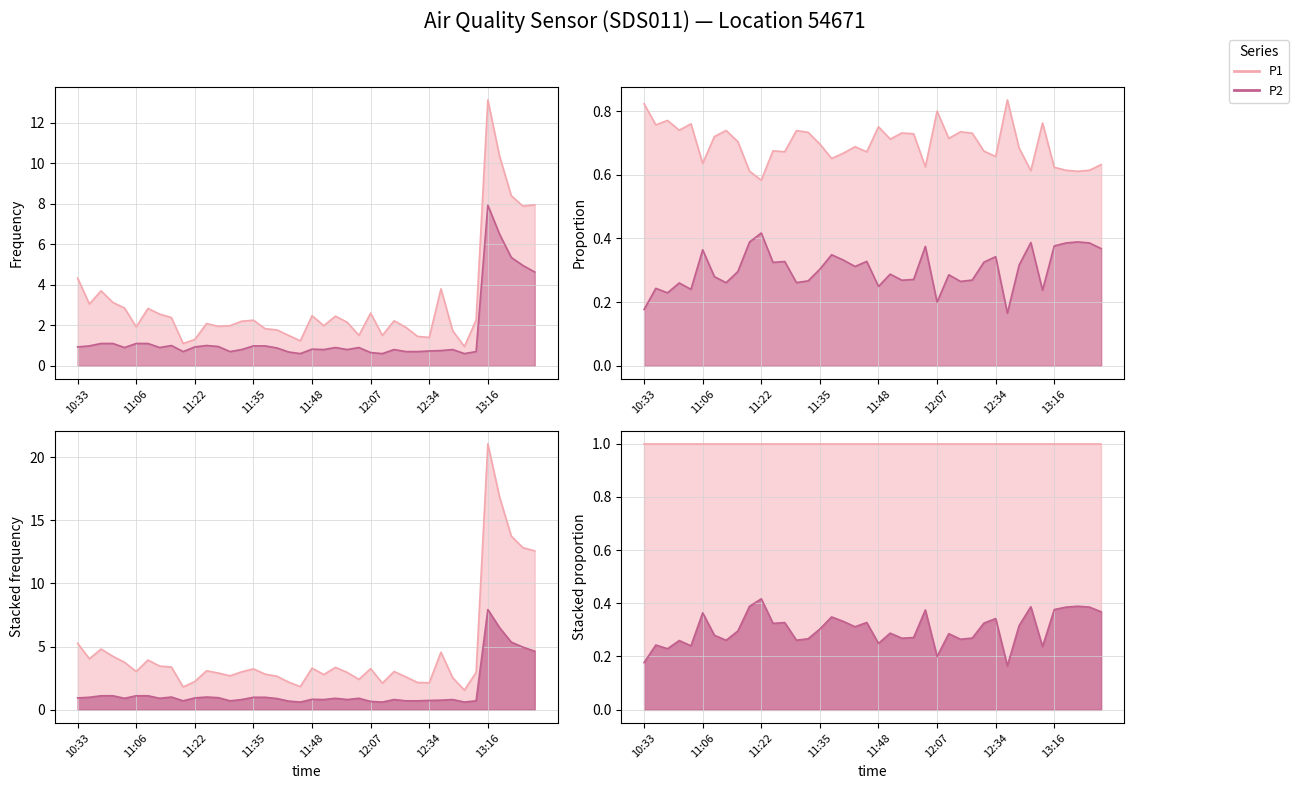

What are all the series names shown in the legend?

P1, P2